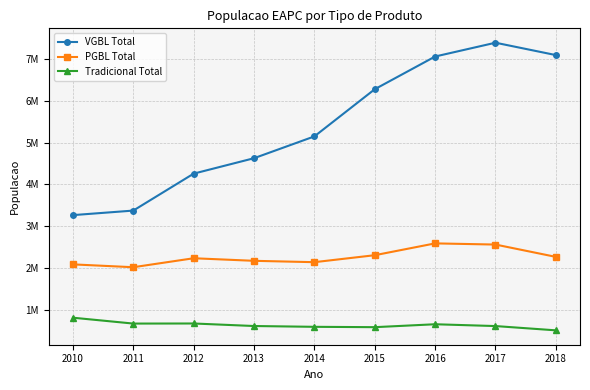

What is the minimum value for PGBL Total?

2024031